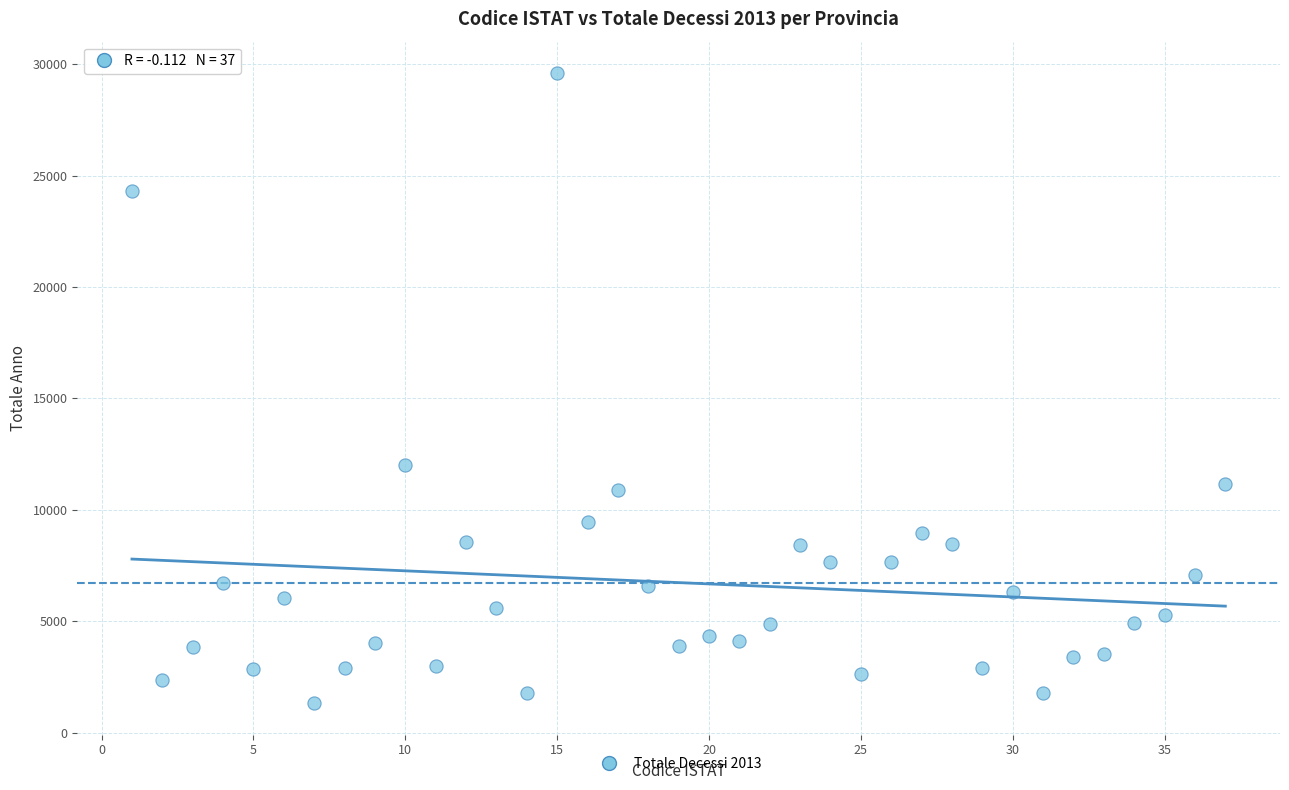

What Y value in the scatter plot is closest to 15462?

12007